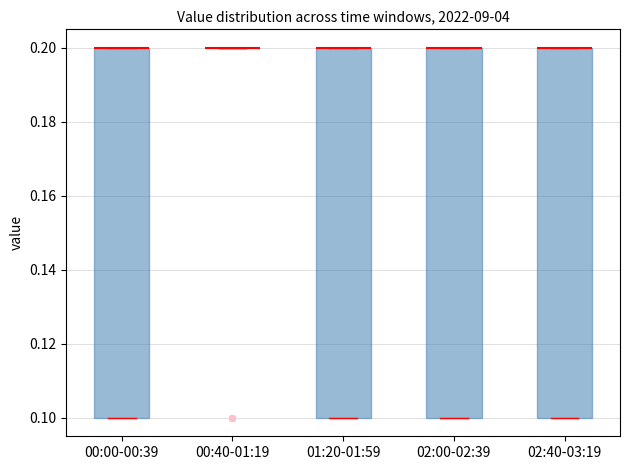

Reading left to right, read every box against the y-axis: the position of its median line, the range the box covers, and the ends of its whiskers. The values are not printed on the chart, so give them approximately, as read against the axis.

00:00-00:39: median 0.2 (drawn on the box's upper edge), box 0.1 to 0.2, whiskers 0.1 to 0.2
00:40-01:19: box collapsed to a line at 0.2, whiskers 0.2 to 0.2
01:20-01:59: median 0.2 (drawn on the box's upper edge), box 0.1 to 0.2, whiskers 0.1 to 0.2
02:00-02:39: median 0.2 (drawn on the box's upper edge), box 0.1 to 0.2, whiskers 0.1 to 0.2
02:40-03:19: median 0.2 (drawn on the box's upper edge), box 0.1 to 0.2, whiskers 0.1 to 0.2